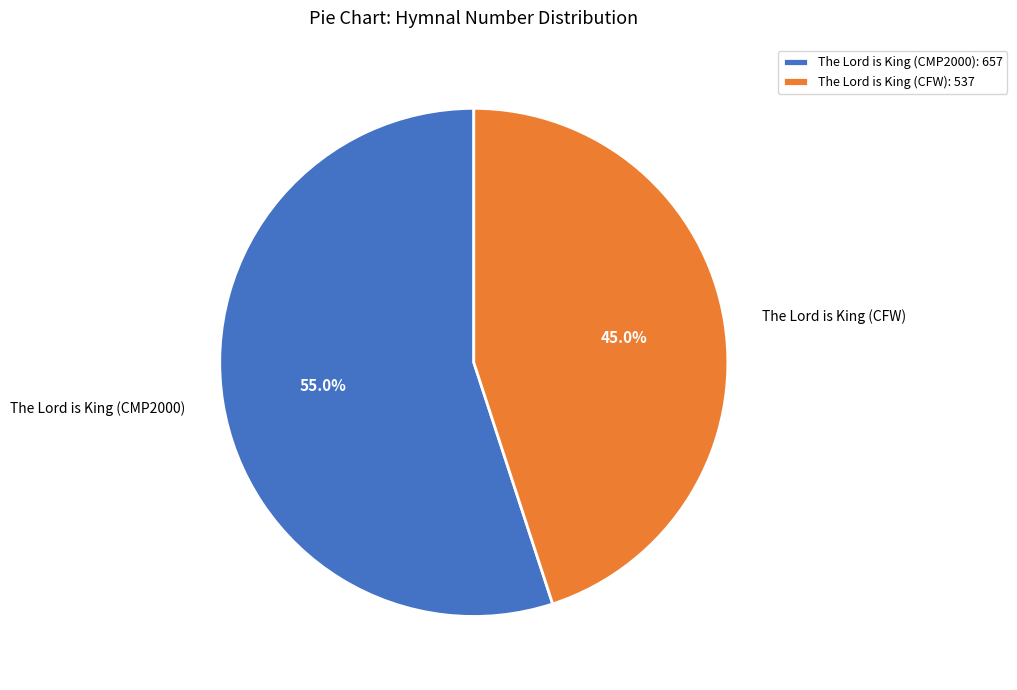

Combined, do The Lord is King (CMP2000) and The Lord is King (CFW) account for over 50%?

Yes